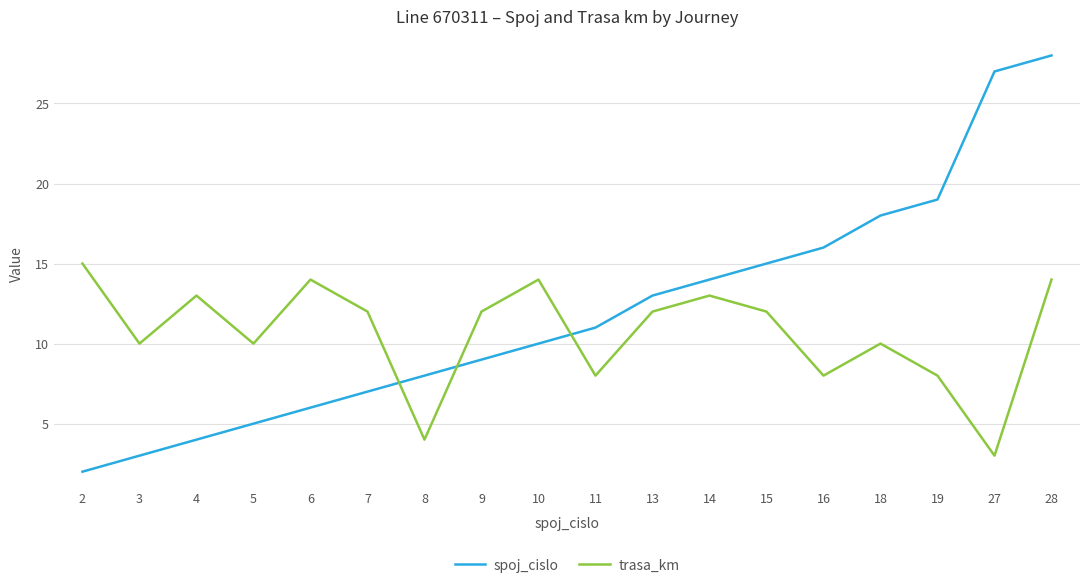

Rank the series by their maximum value, from lowest to highest.

trasa_km, spoj_cislo